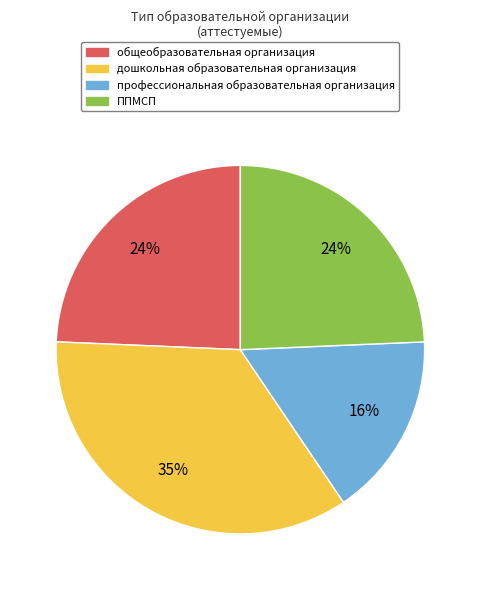

Approximately how many times larger is the value at ППМСП compared to профессиональная образовательная организация?

1.5